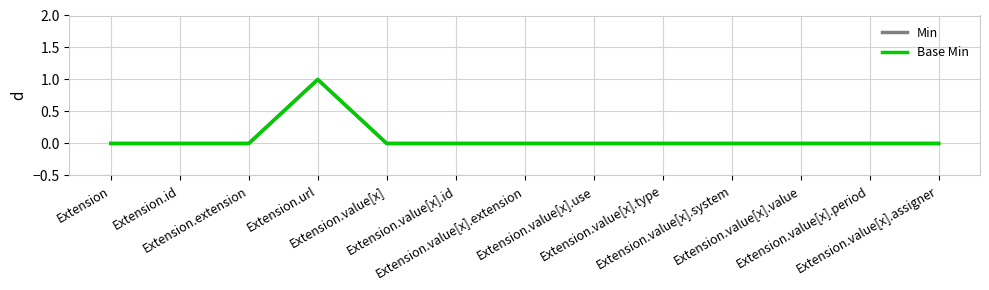

Rank the categories by Base Min value from lowest to highest.

Extension, Extension.id, Extension.extension, Extension.value[x], Extension.value[x].id, Extension.value[x].extension, Extension.value[x].use, Extension.value[x].type, Extension.value[x].system, Extension.value[x].value, Extension.value[x].period, Extension.value[x].assigner, Extension.url